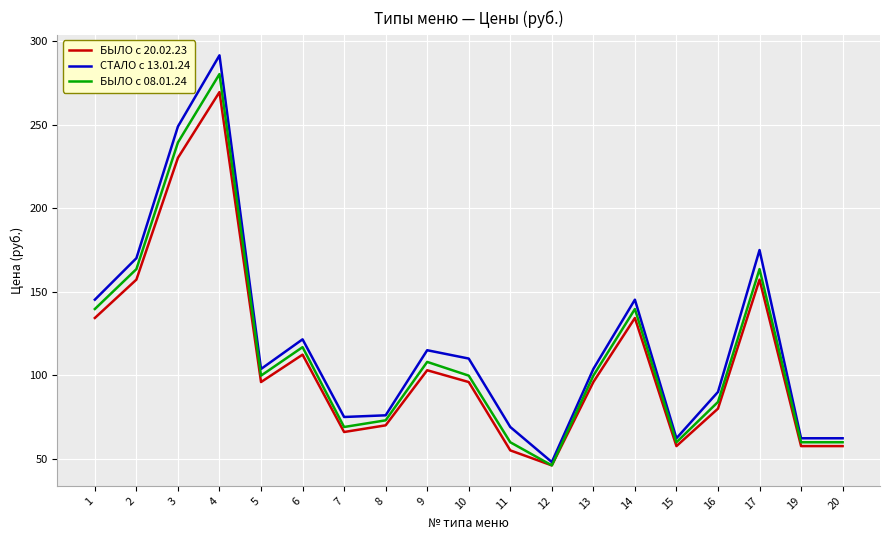

Does the chart have visible grid lines?

Yes